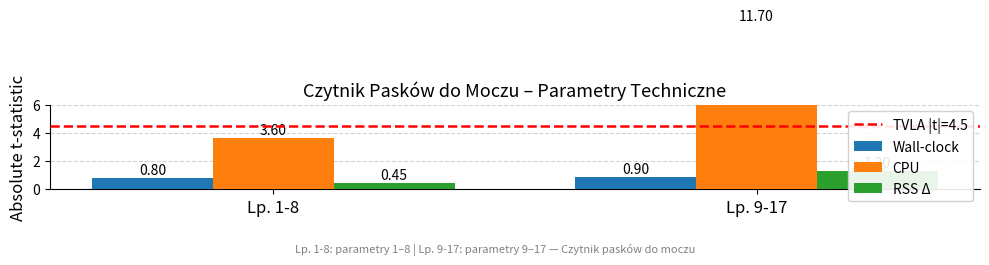

List the labels in order of Wall-clock value, smallest first.

Lp. 1-8, Lp. 9-17